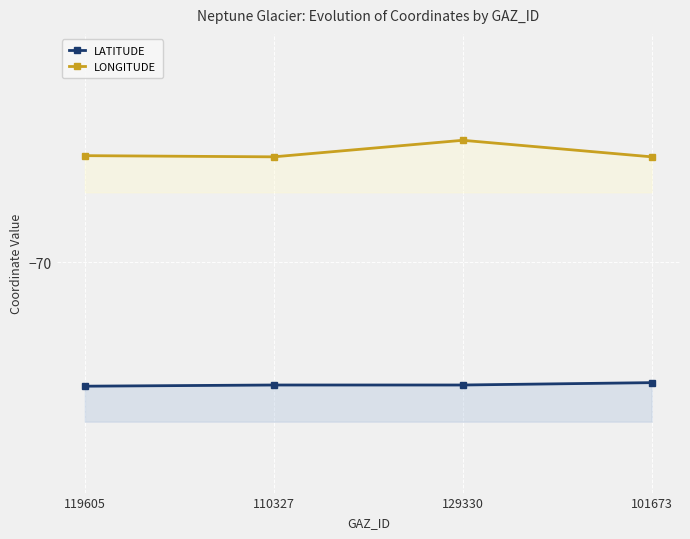

What are all the series names shown in the legend?

LATITUDE, LONGITUDE